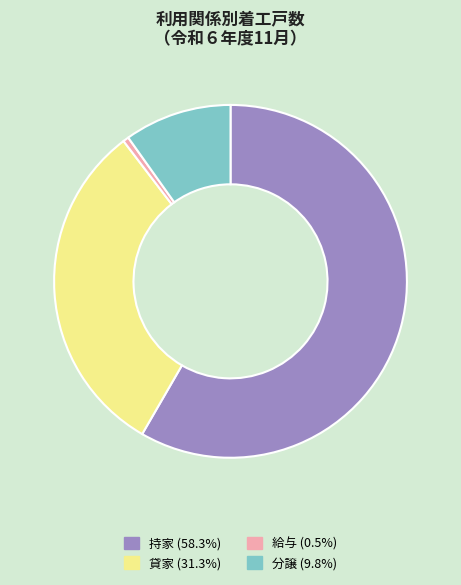

True or false: 貸家 accounts for 31% of the total.

True